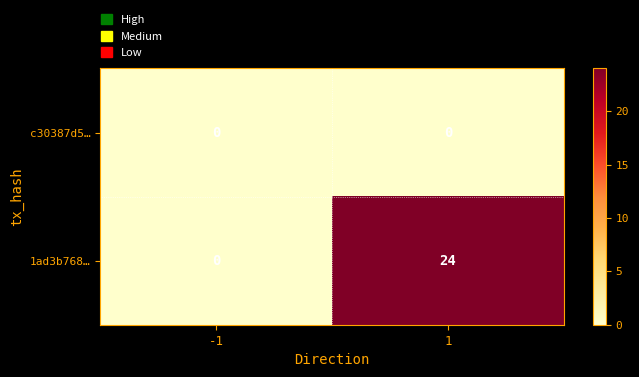

Between -1 and 1, which series saw the biggest shift?

1ad3b768…